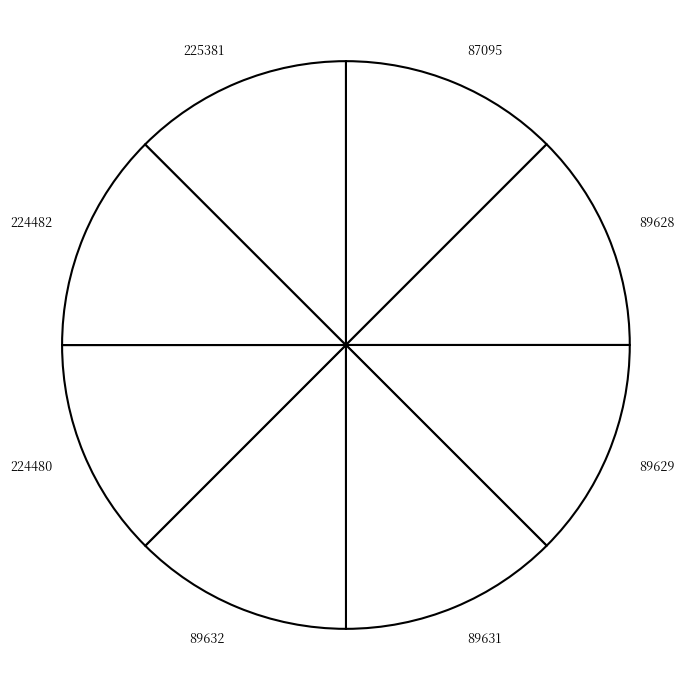

True or false: 89631 accounts for 21% of the total.

False